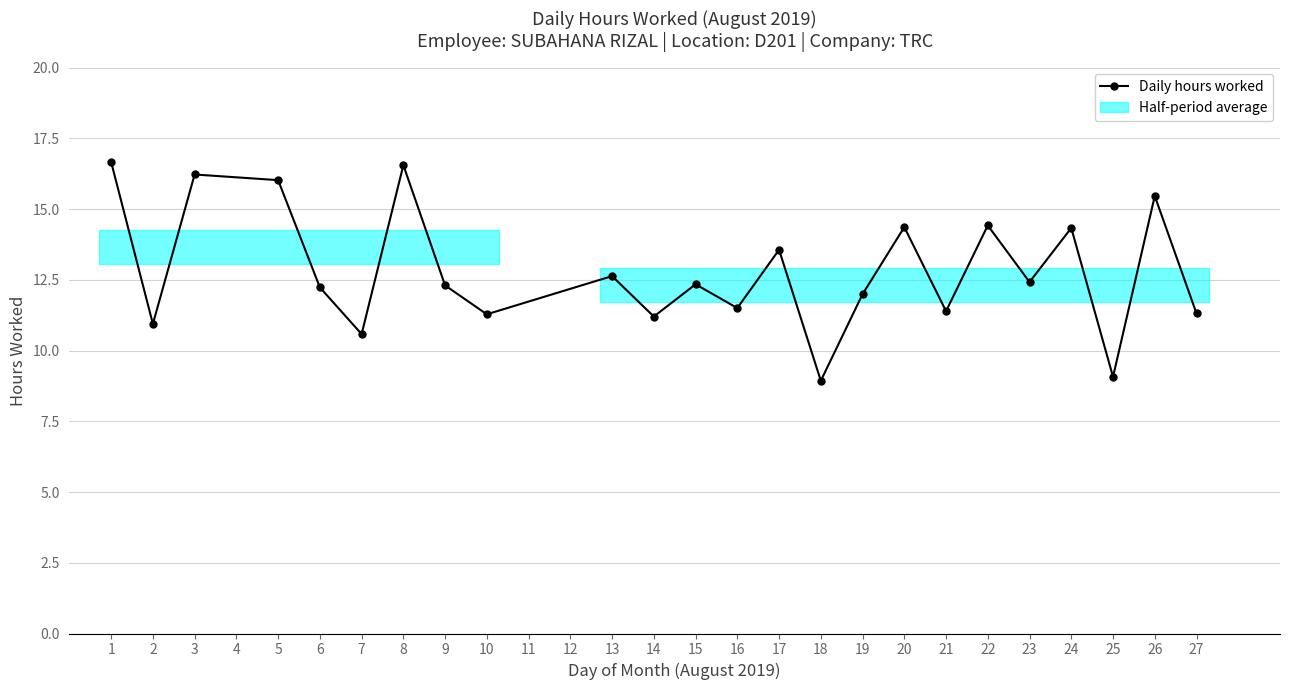

What is the difference between the maximum and second lowest values?

7.6